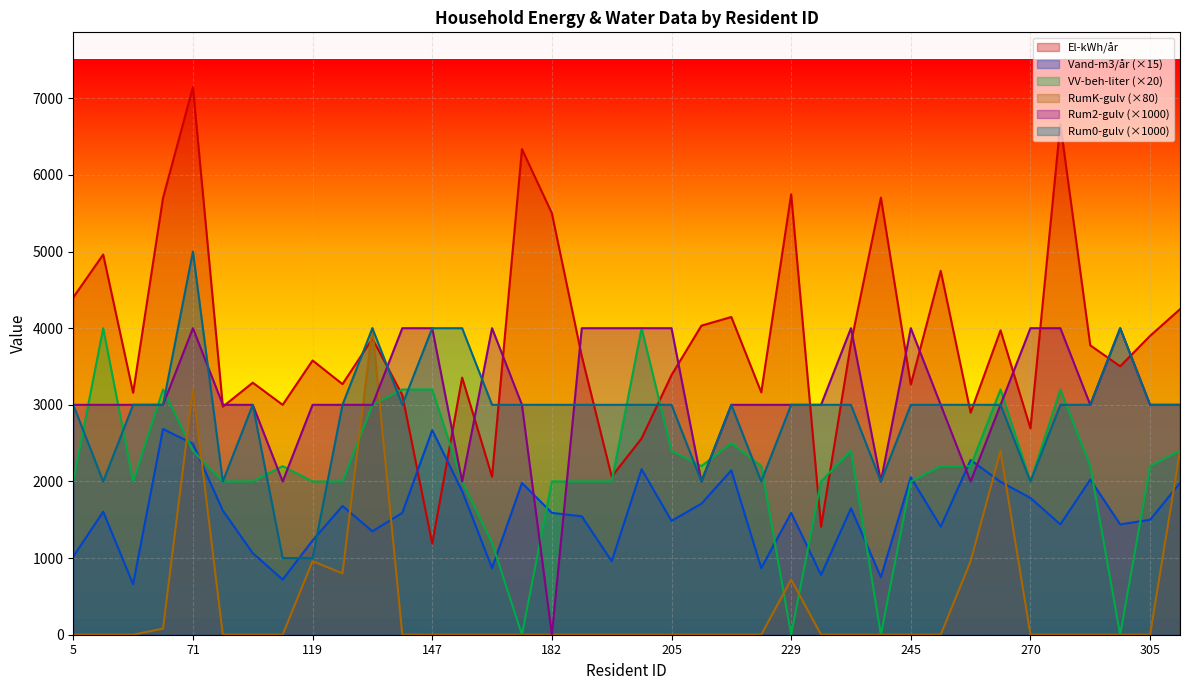

What is the difference between the maximum and second lowest values in the Rum0-gulv series?

4000